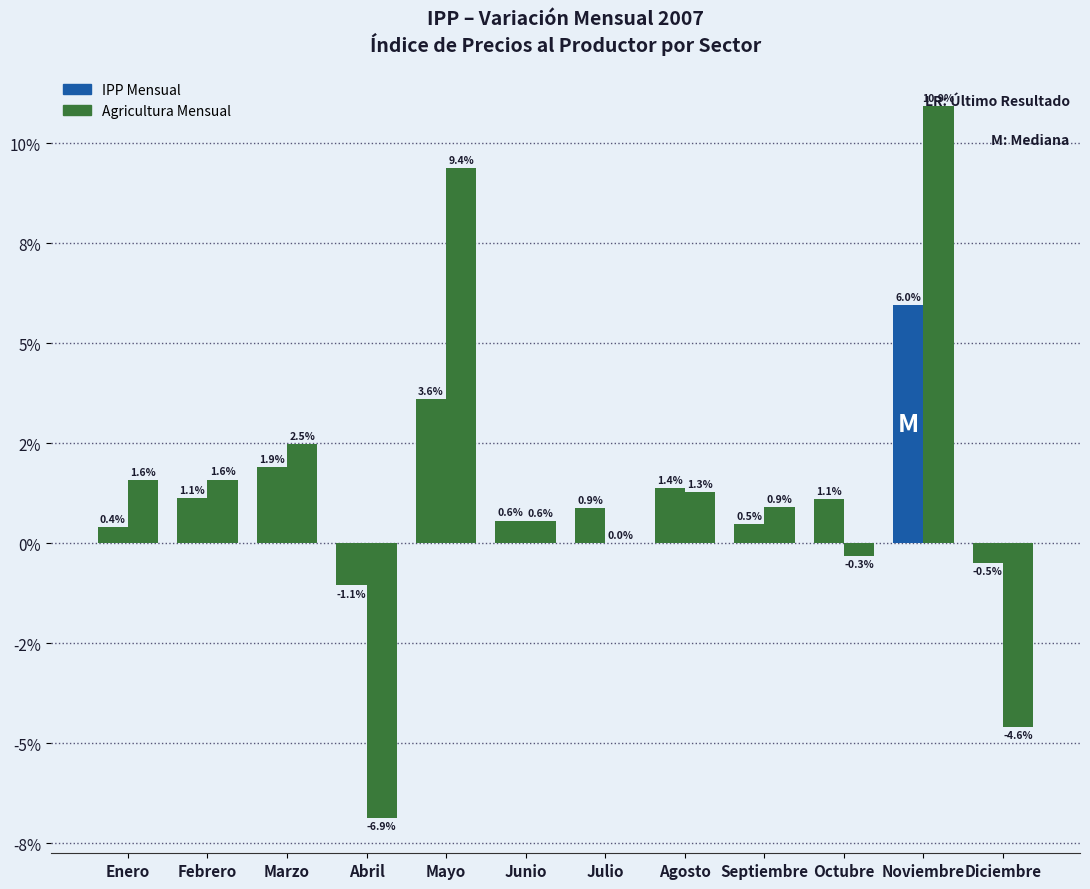

Rank the series by their maximum value, from lowest to highest.

IPP Mensual, Agricultura Mensual